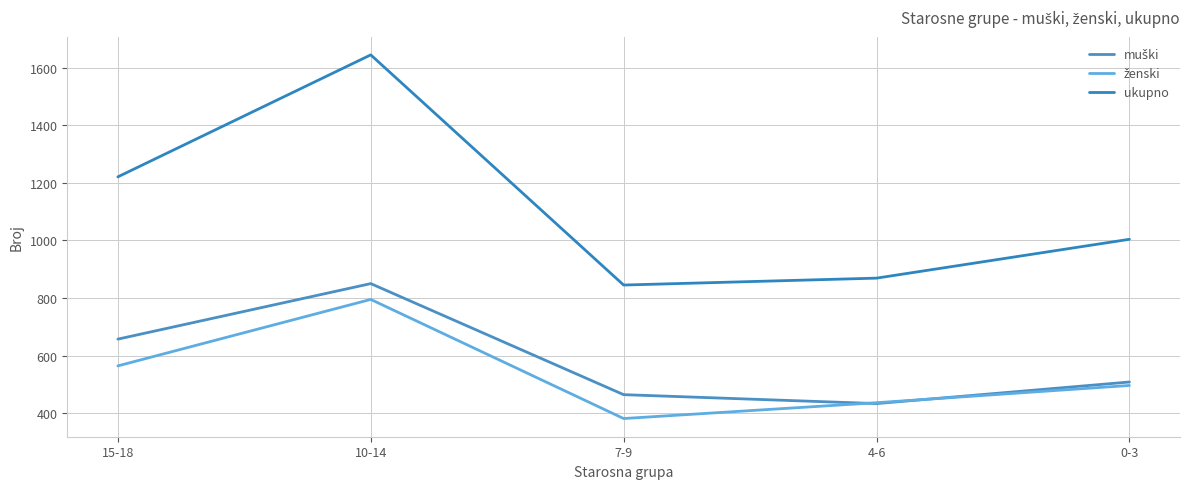

List the series in order of their peak value, lowest first.

ženski, muški, ukupno